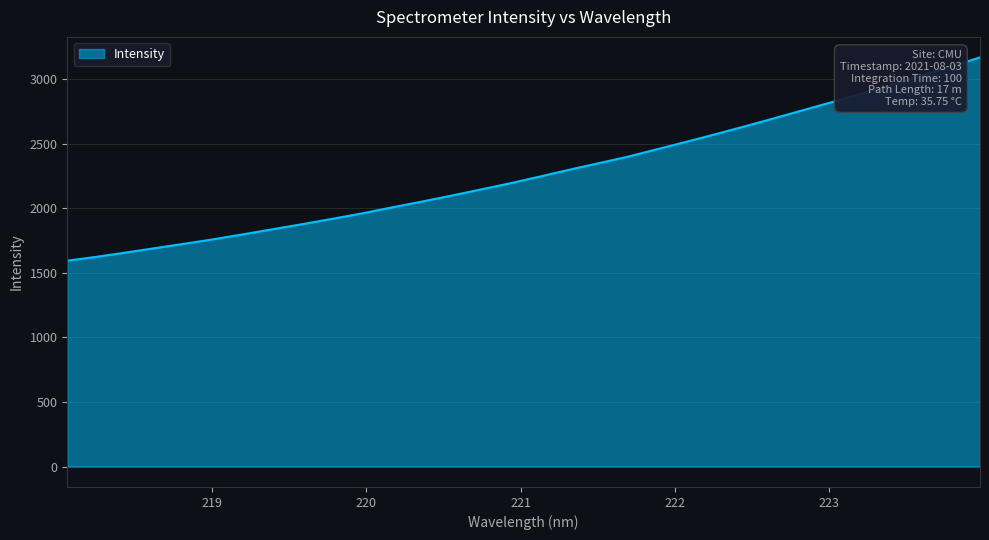

Does the chart display data point markers on the line(s)?

No